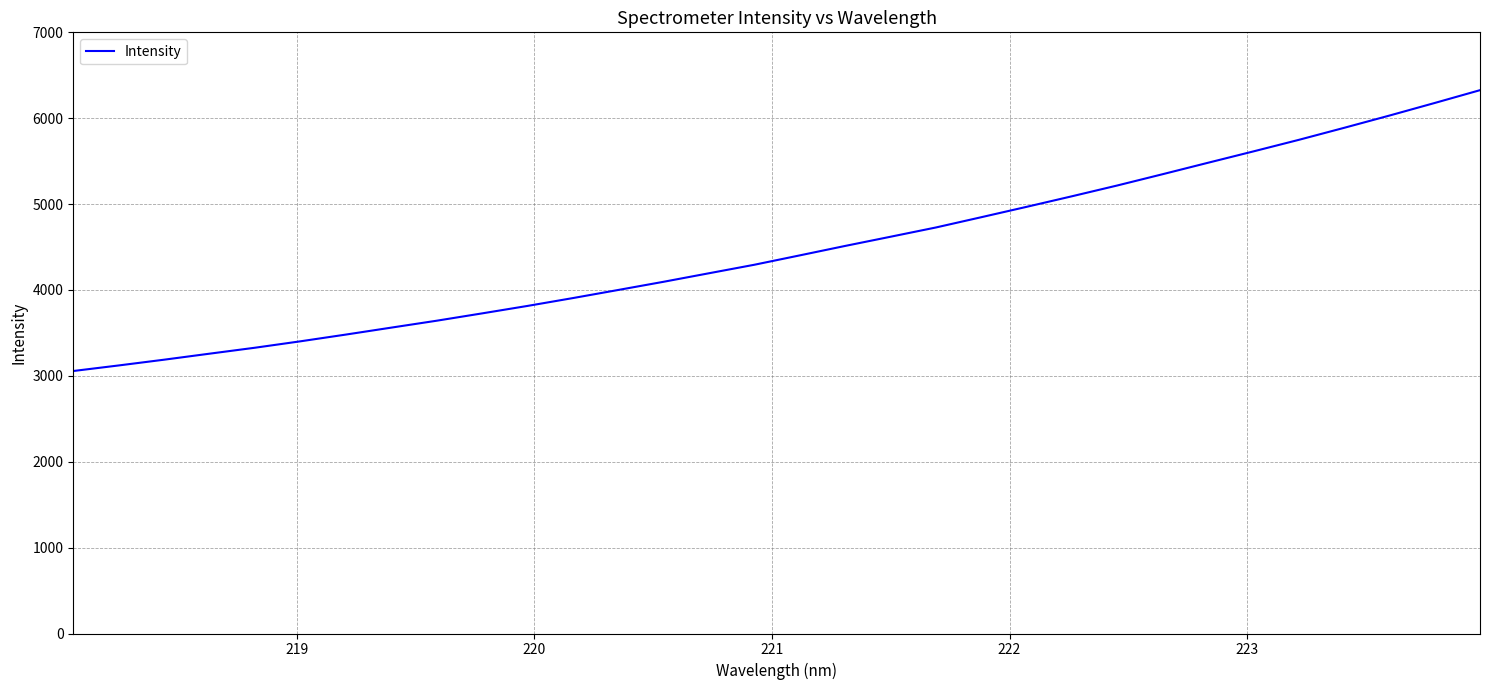

What is the greatest value displayed?

6326.5